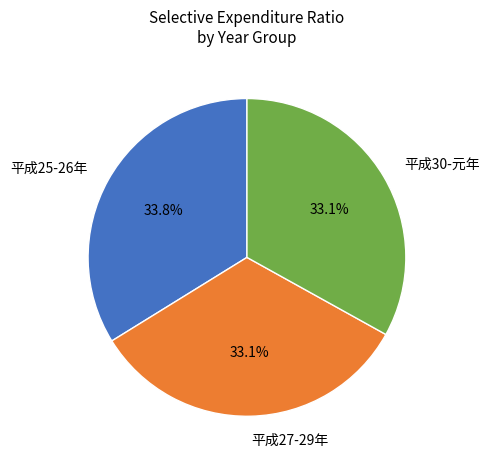

How many slices are in this pie chart?

3